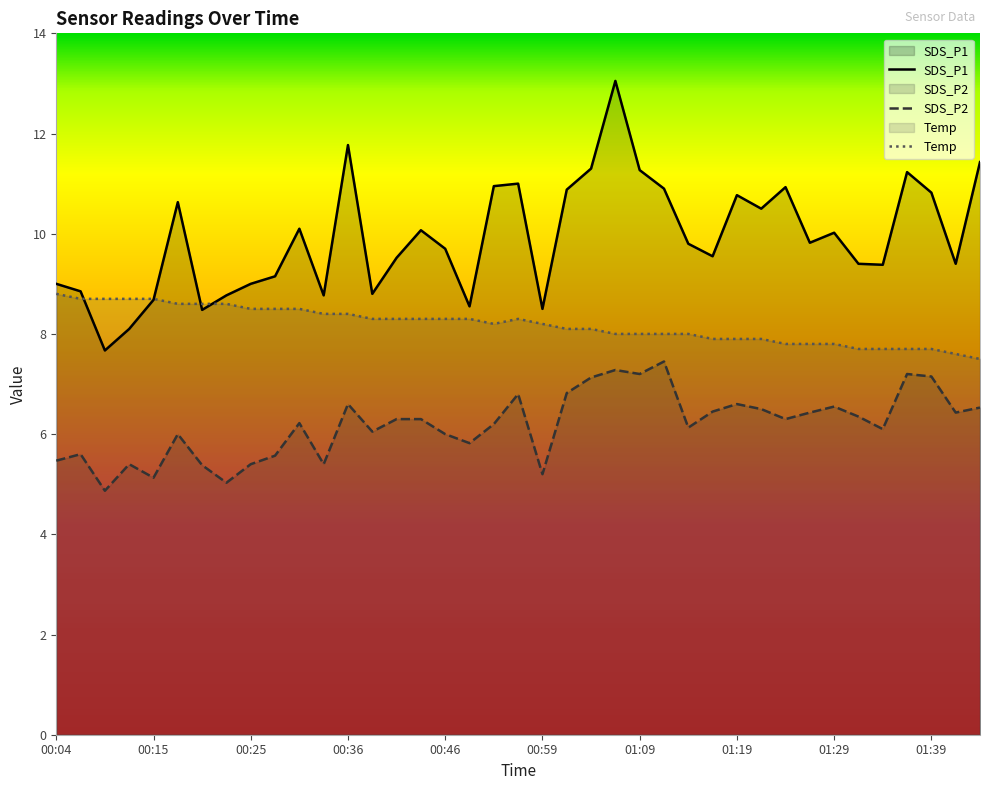

What position from the left is 01:16?

28